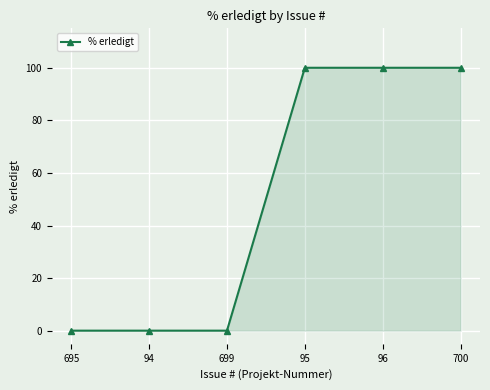

What is the label of the 2nd point from the left?

94